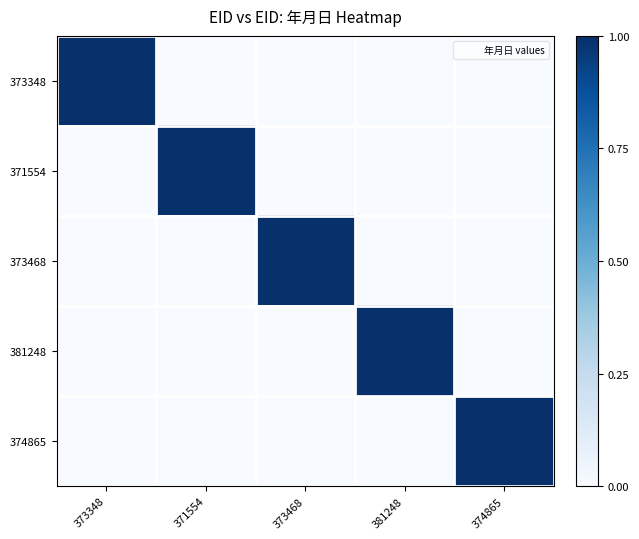

Reading right to left, list all the values displayed in this chart.

373348: 374865=0.0	381248=0.0	373468=0.0	371554=0.0	373348=1.0
371554: 374865=0.0	381248=0.0	373468=0.0	371554=1.0	373348=0.0
373468: 374865=0.0	381248=0.0	373468=1.0	371554=0.0	373348=0.0
381248: 374865=0.0	381248=1.0	373468=0.0	371554=0.0	373348=0.0
374865: 374865=1.0	381248=0.0	373468=0.0	371554=0.0	373348=0.0